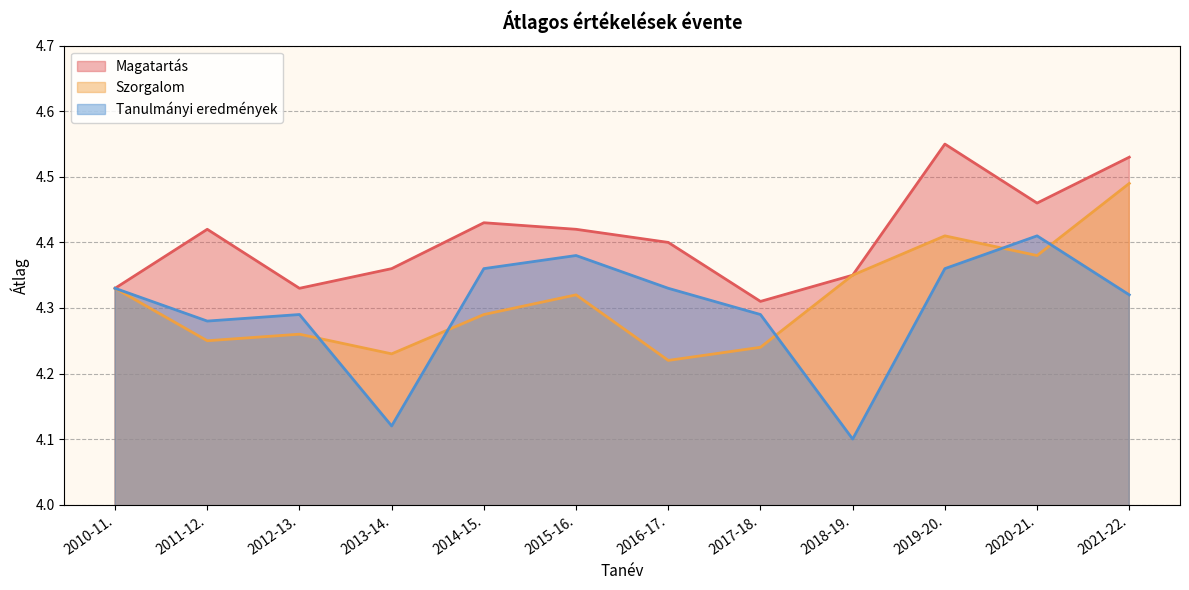

Which has a higher value, 2018-19. or 2012-13.?

2018-19.